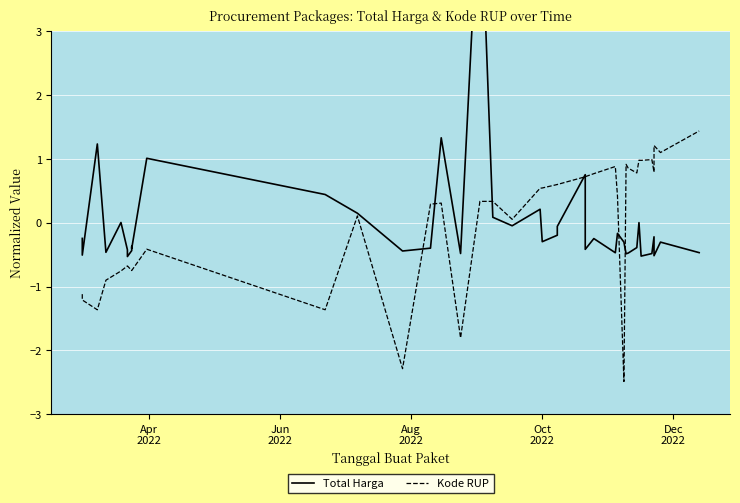

Reading left to right, extract all data points from this chart.

Total Harga: -0.2	-0.5	1.2	-0.5	0.0	-0.4	-0.5	-0.4	-0.4	-0.4	1.0	0.4	0.2	-0.4	-0.4	1.3	-0.5	5.5	0.1	-0.0	0.2	-0.3	-0.2	-0.1	0.8	-0.4	-0.2	-0.5	-0.2	-0.3	-0.5	-0.5	-0.4	0.0	-0.5	-0.5	-0.2	-0.5	-0.3	-0.5
Kode RUP: -1.1	-1.2	-1.4	-0.9	-0.8	-0.7	-0.7	-0.7	-0.7	-0.7	-0.4	-1.4	0.1	-2.3	0.3	0.3	-1.8	0.3	0.3	0.1	0.5	0.5	0.6	0.6	0.7	0.7	0.8	0.9	0.4	-2.5	0.9	0.9	0.8	1.0	1.0	1.0	0.8	1.2	1.1	1.4